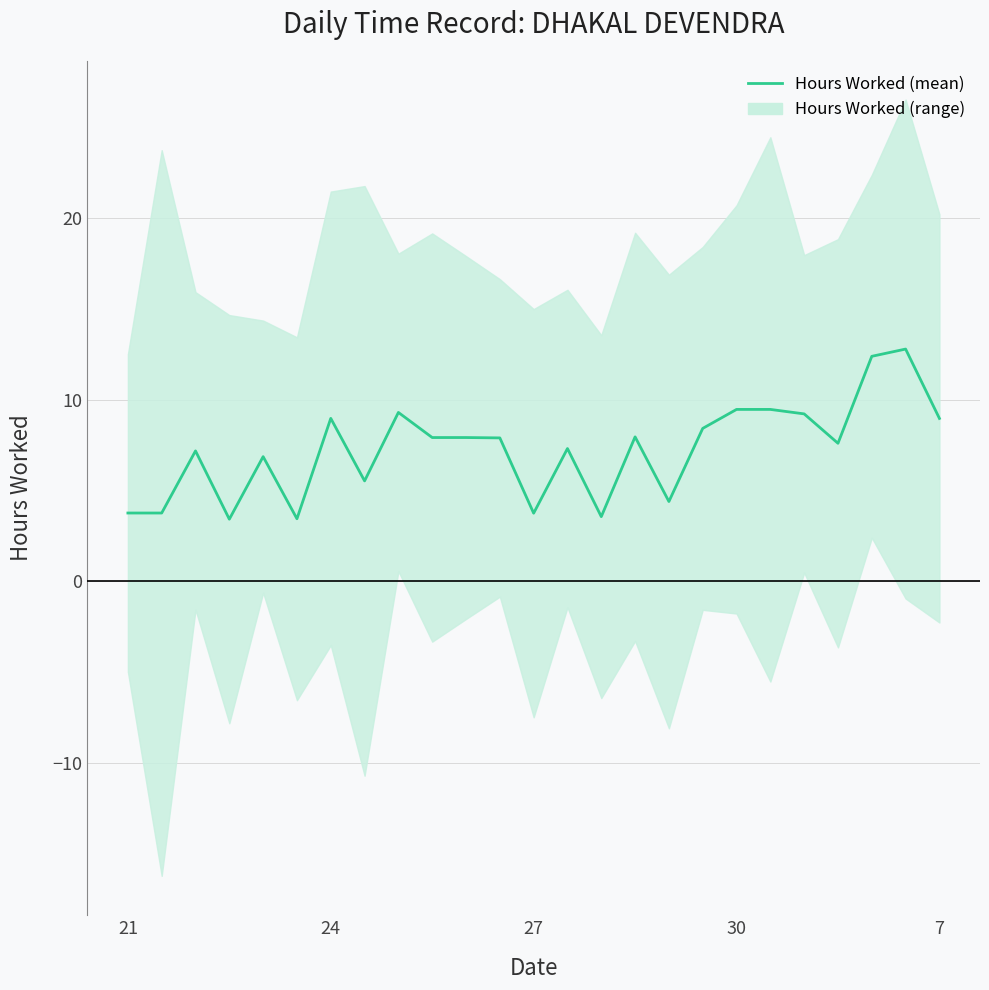

Reading left to right, transcribe all the data shown in this chart.

3.8	3.8	7.2	3.4	6.9	3.4	9.0	5.5	9.3	7.9	7.9	7.9	3.8	7.3	3.6	8.0	4.4	8.4	9.5	9.5	9.2	7.6	12.4	12.8	9.0